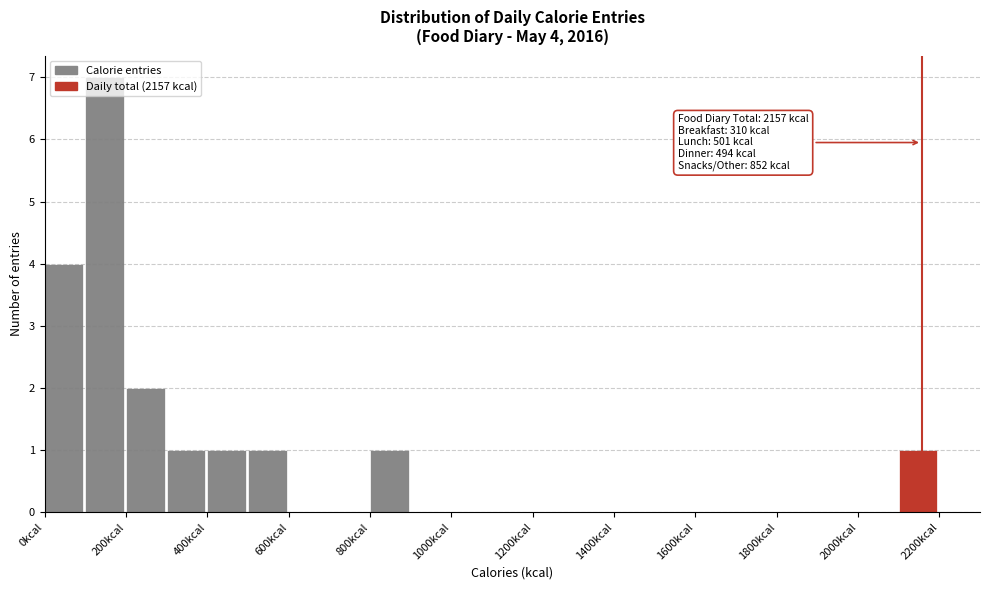

Which range on the x-axis has the tallest bar?

100 to 200